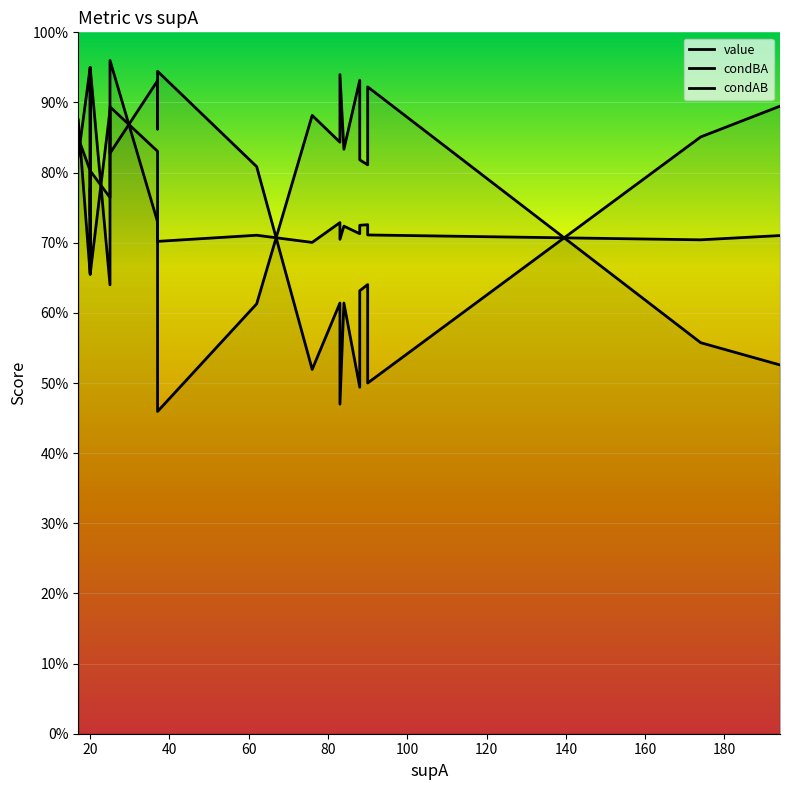

In condBA, how many points are lower than both neighbors (excluding endpoints)?

8